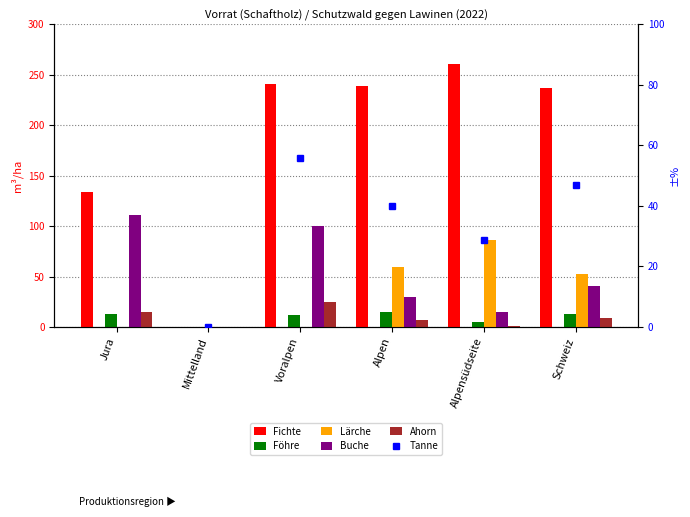

How many data points in Föhre are above 12?

4